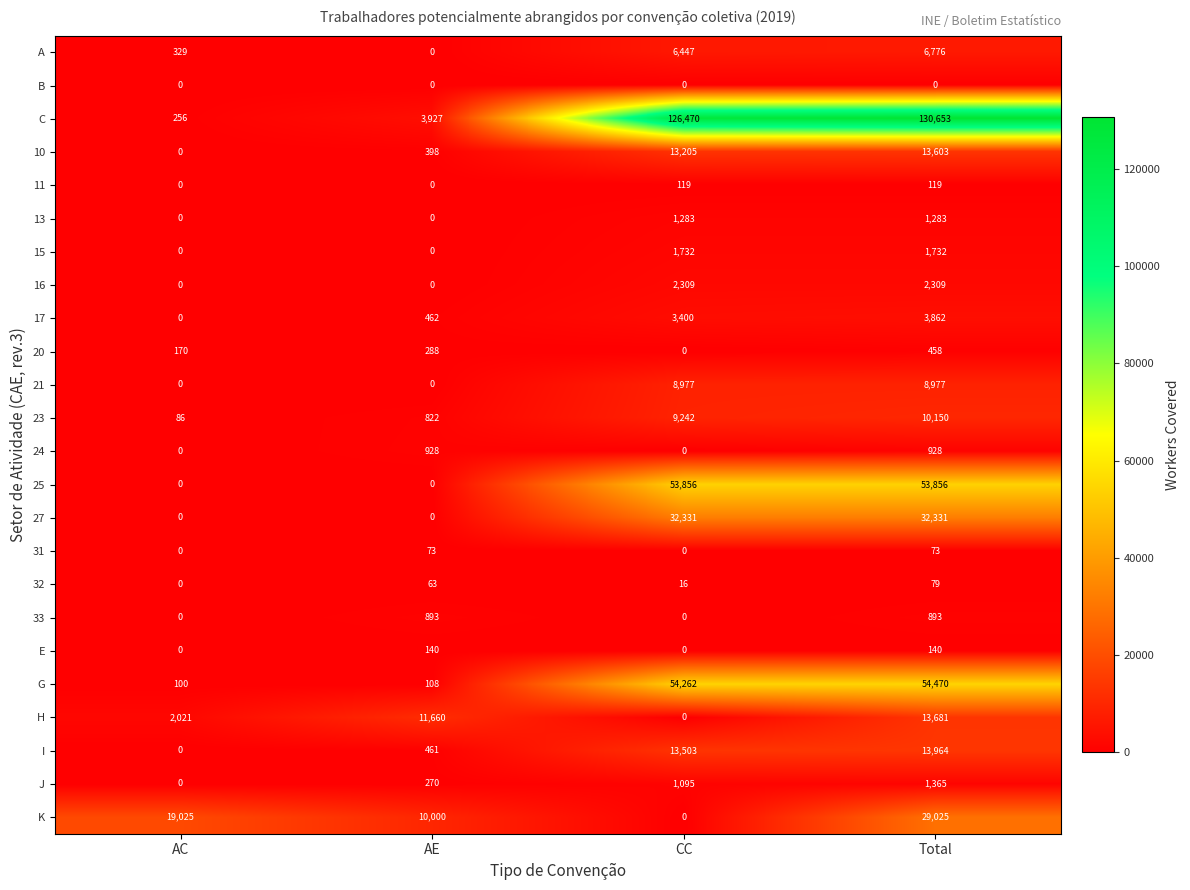

What is the spread (max minus min) of values at Total?

130653